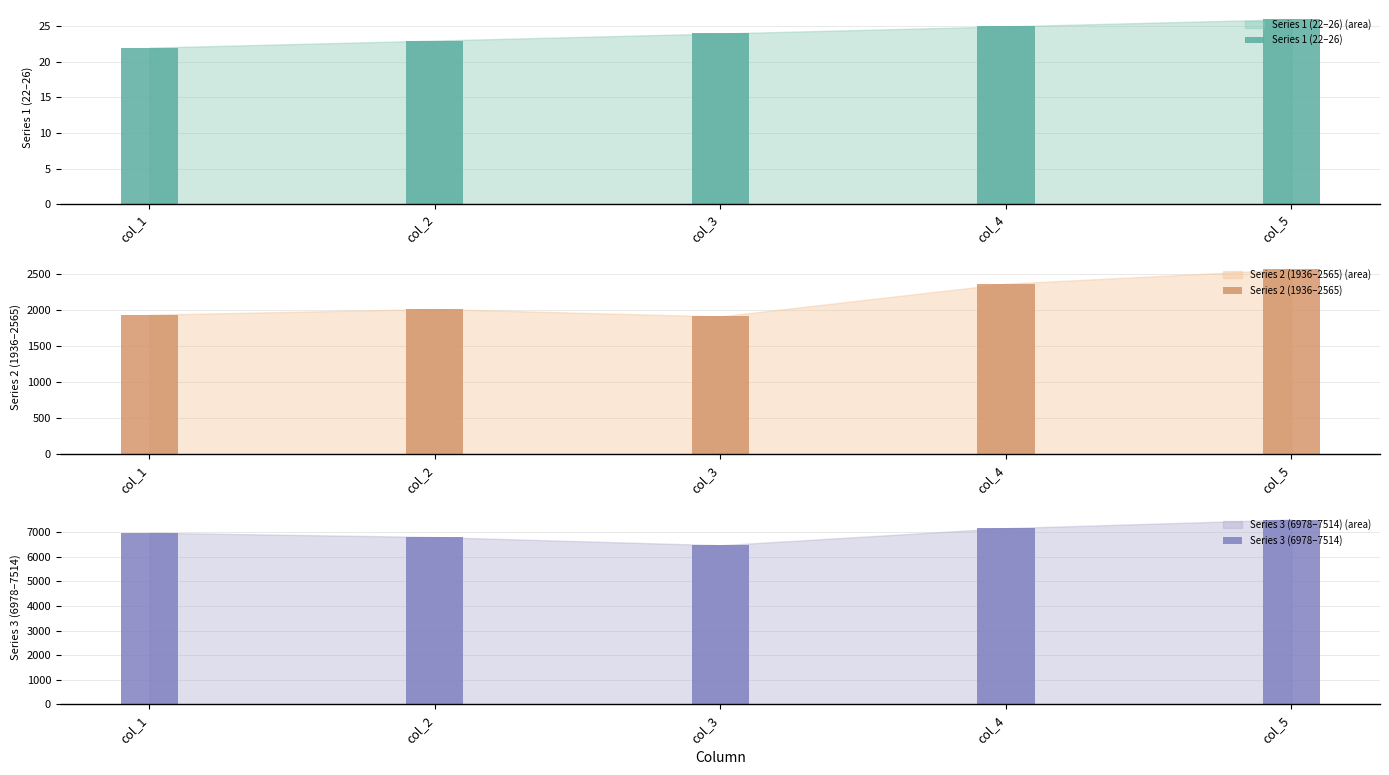

What is the maximum value shown in the chart?

7514